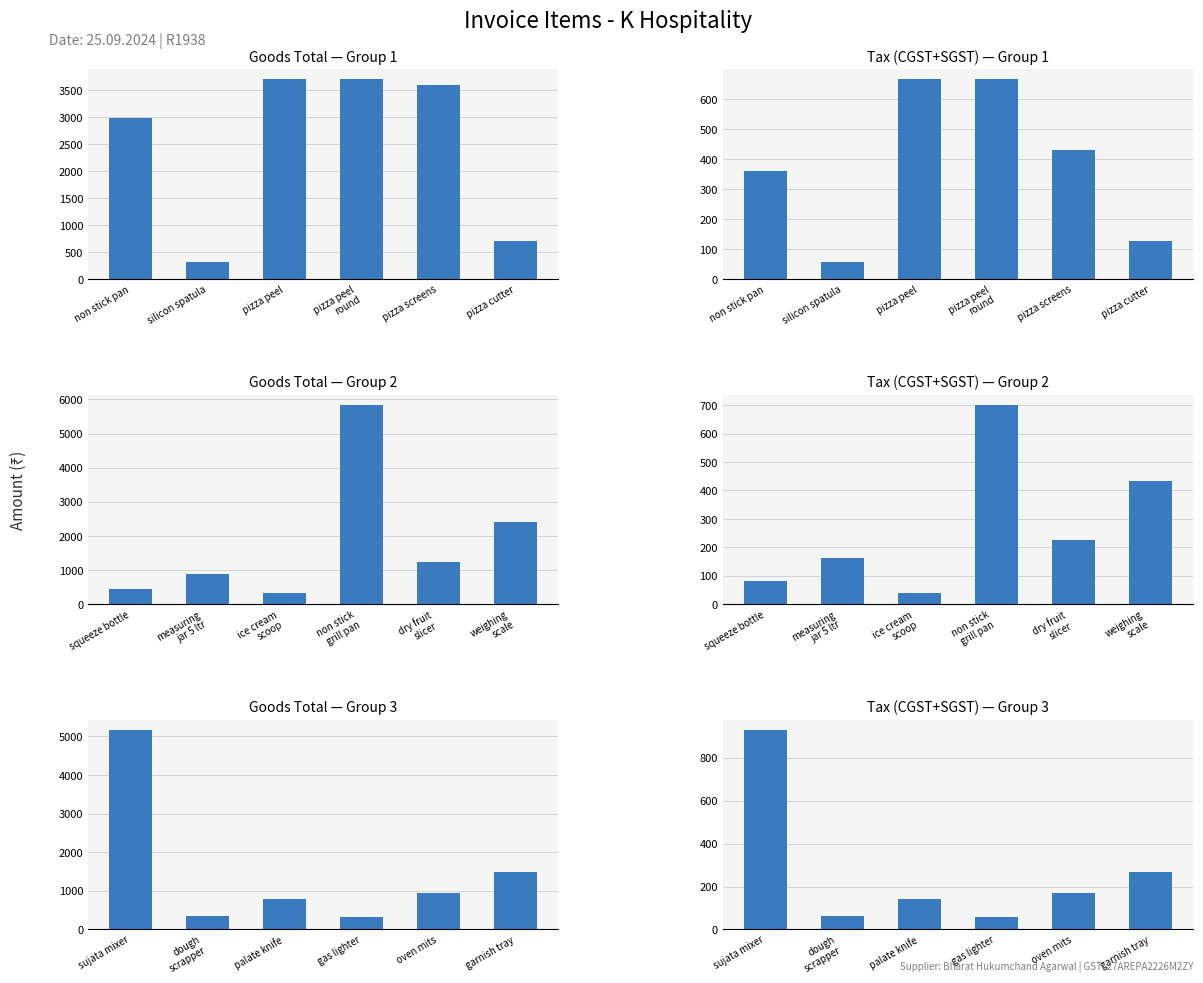

Which has a higher value, sujata mixer or dough scrapper?

sujata mixer